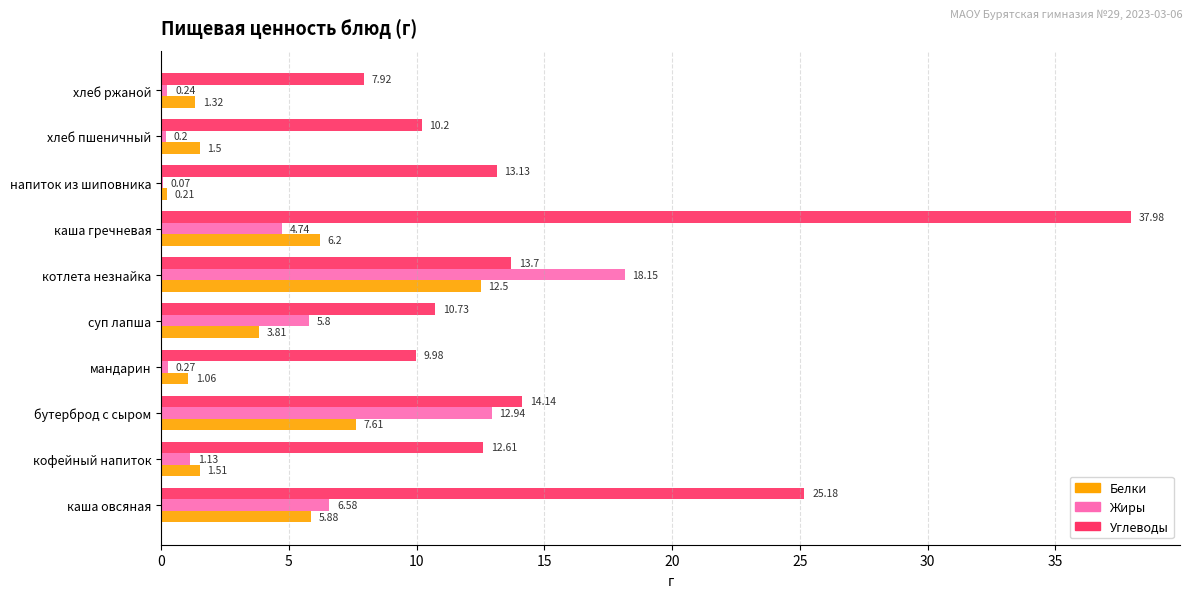

What is the total value across all series at бутерброд с сыром?

34.7